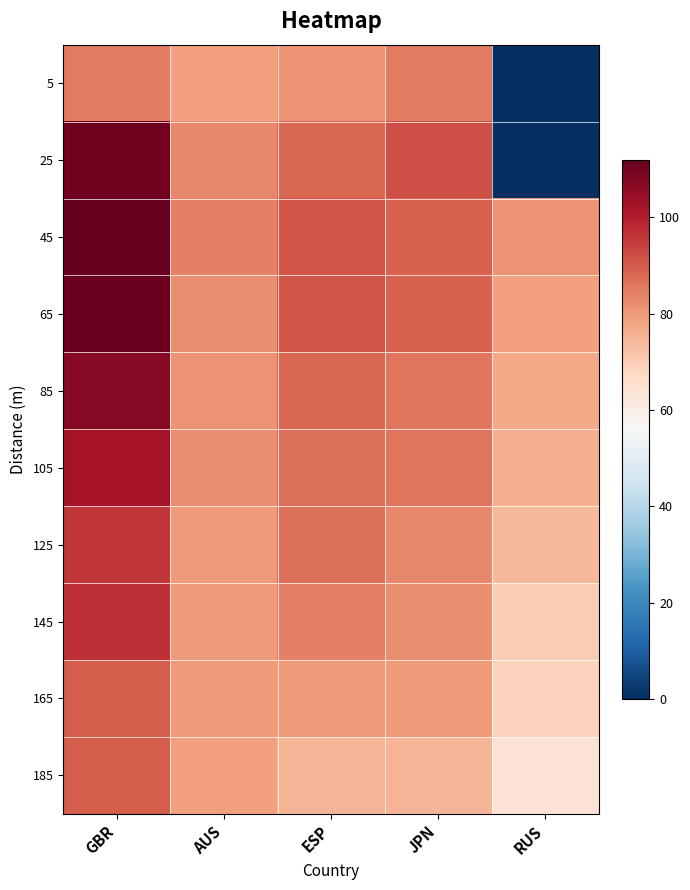

What is the spread (max minus min) of values at ESP?

16